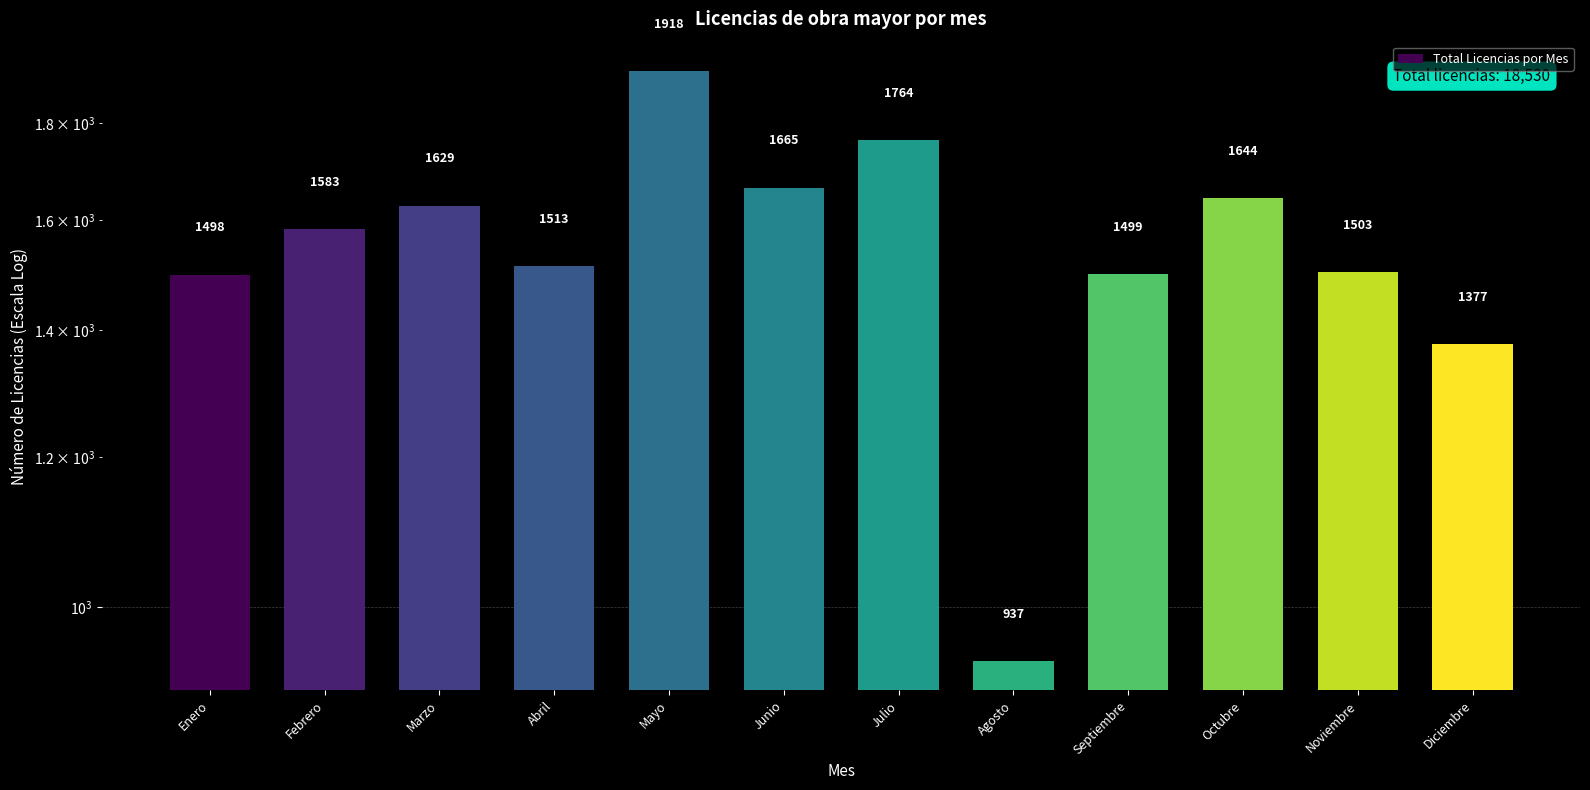

The value at Diciembre is 1377. True or false?

True